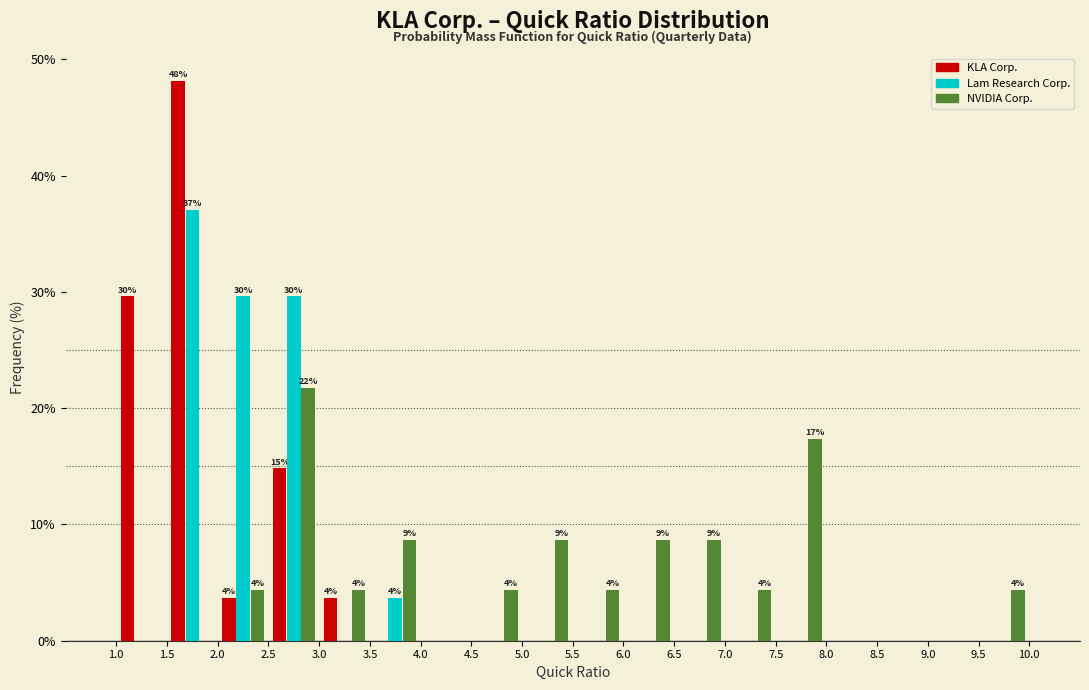

In the NVIDIA Corp. series, which range on the x-axis has the tallest bar?

2.5 to 3.0